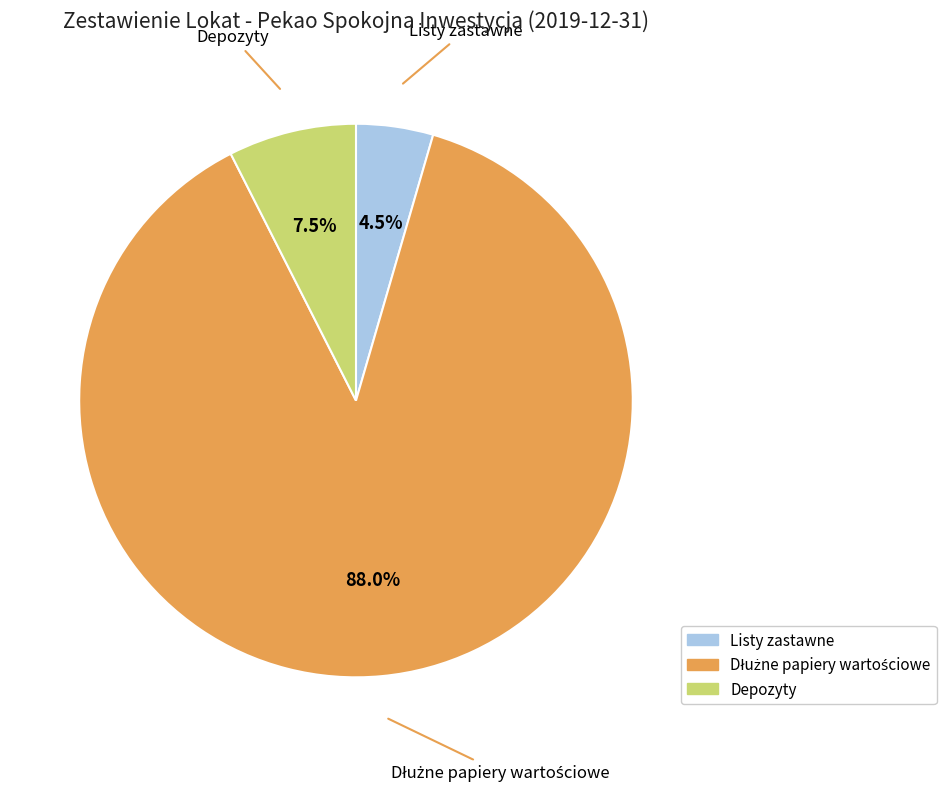

Combined, do Depozyty and Listy zastawne account for over 50%?

No